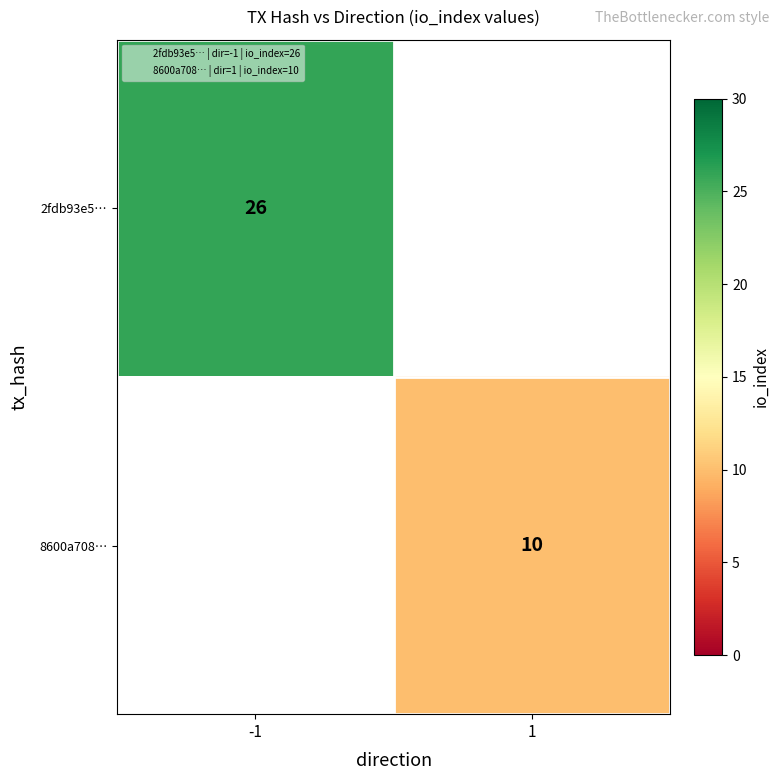

At which category does the chart reach its minimum across all series?

1